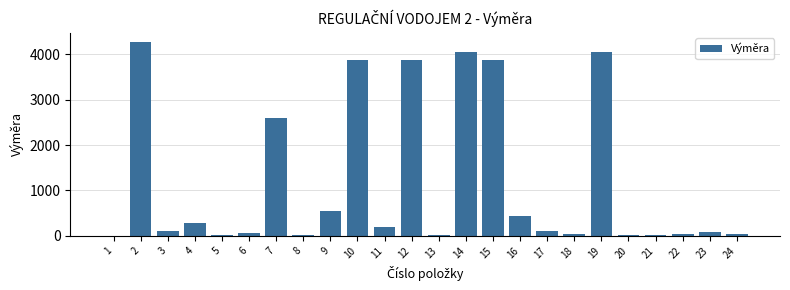

What is the sum of all values?

28587.0